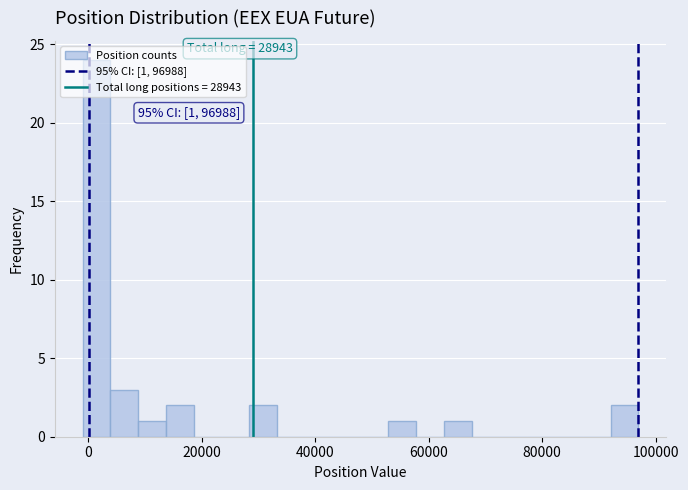

Read against the x-axis, roughly where is the centre of the tallest bar?

2000